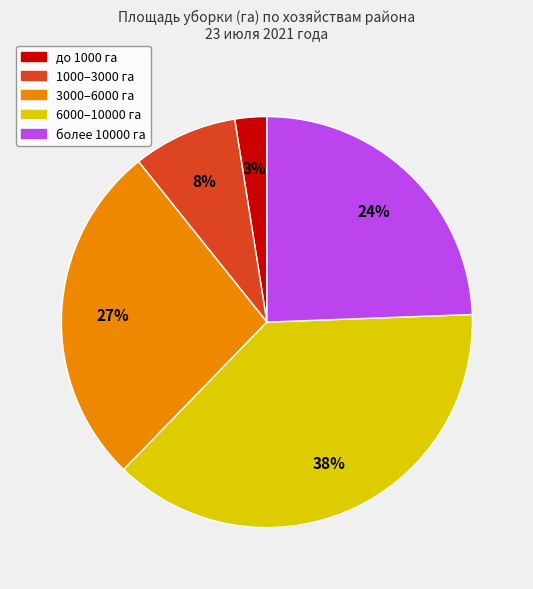

True or false: 6000–10000 га accounts for 38% of the total.

True